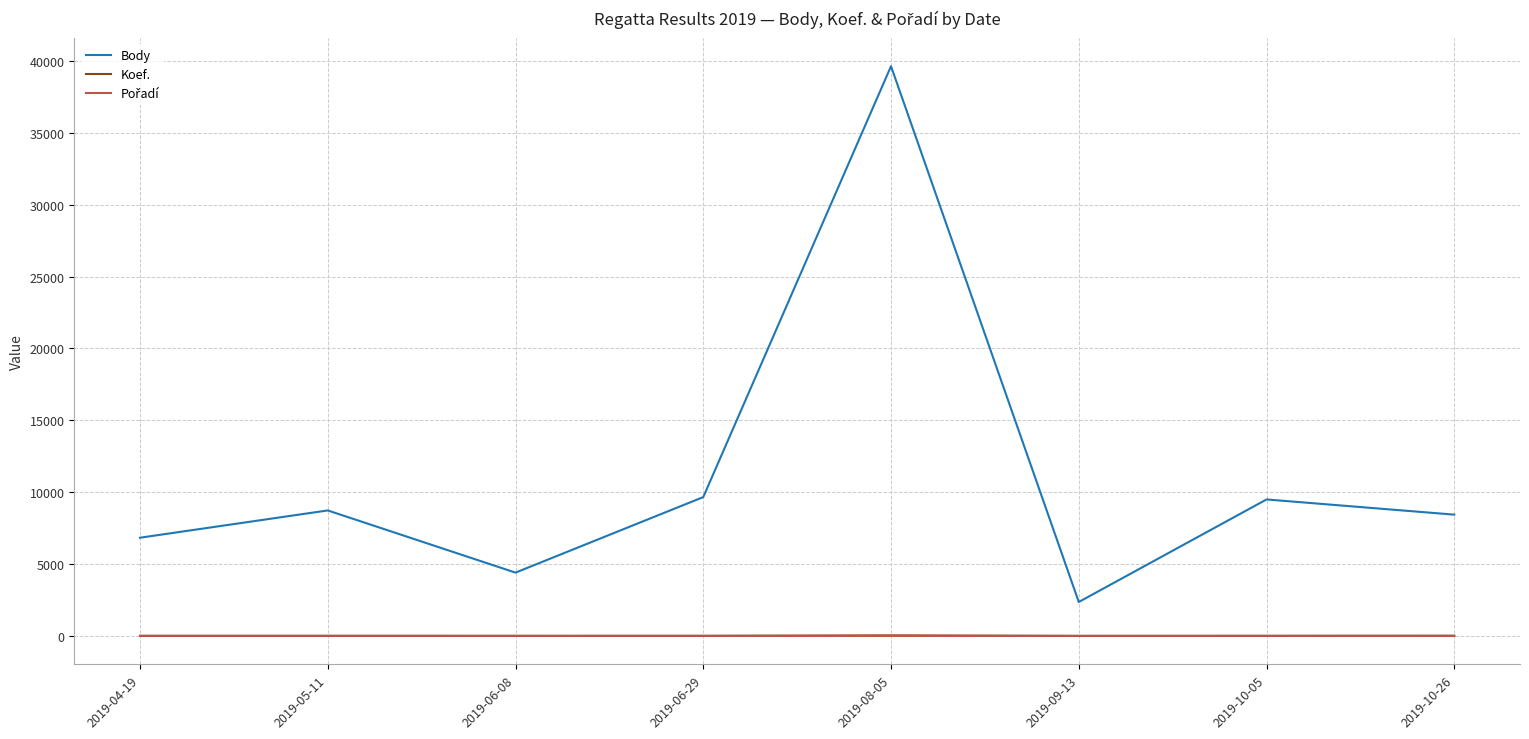

How many lines are shown in the chart?

3